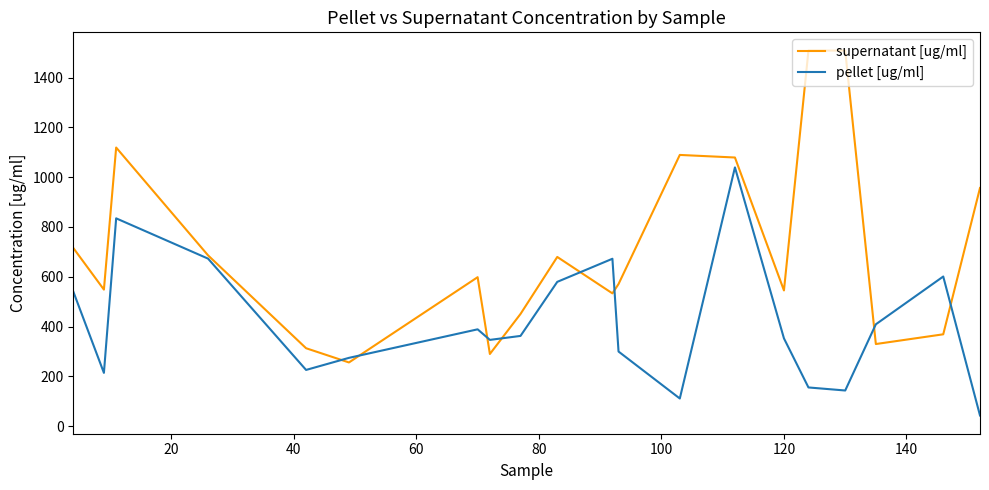

List the series in order of their overall mean, lowest first.

pellet [ug/ml], supernatant [ug/ml]